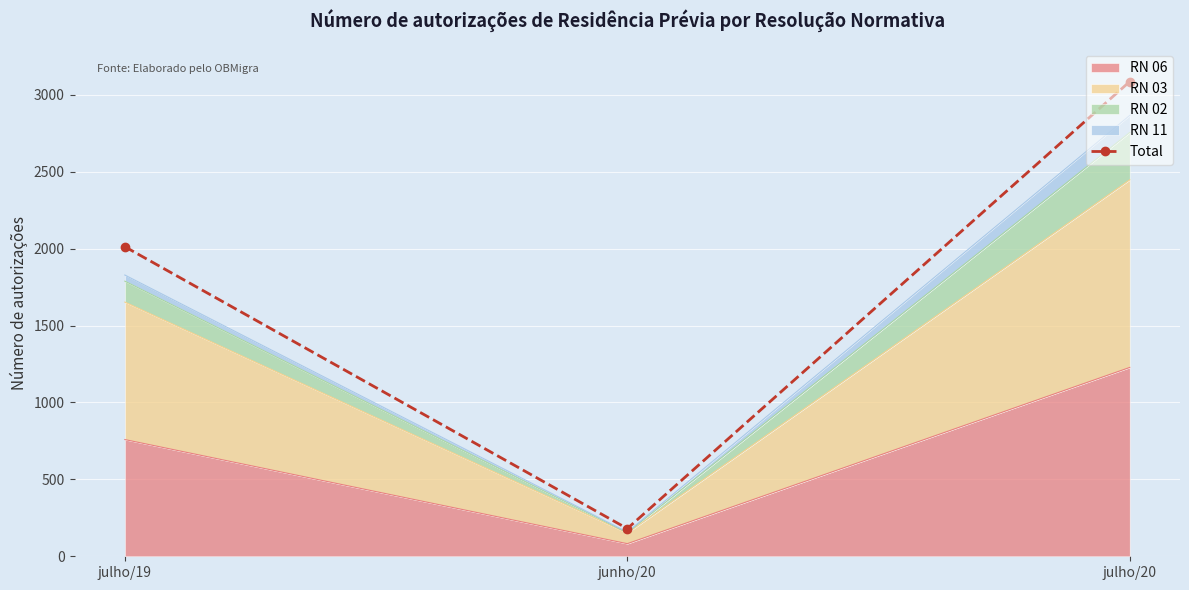

Which category has the lowest value across all series?

junho/20